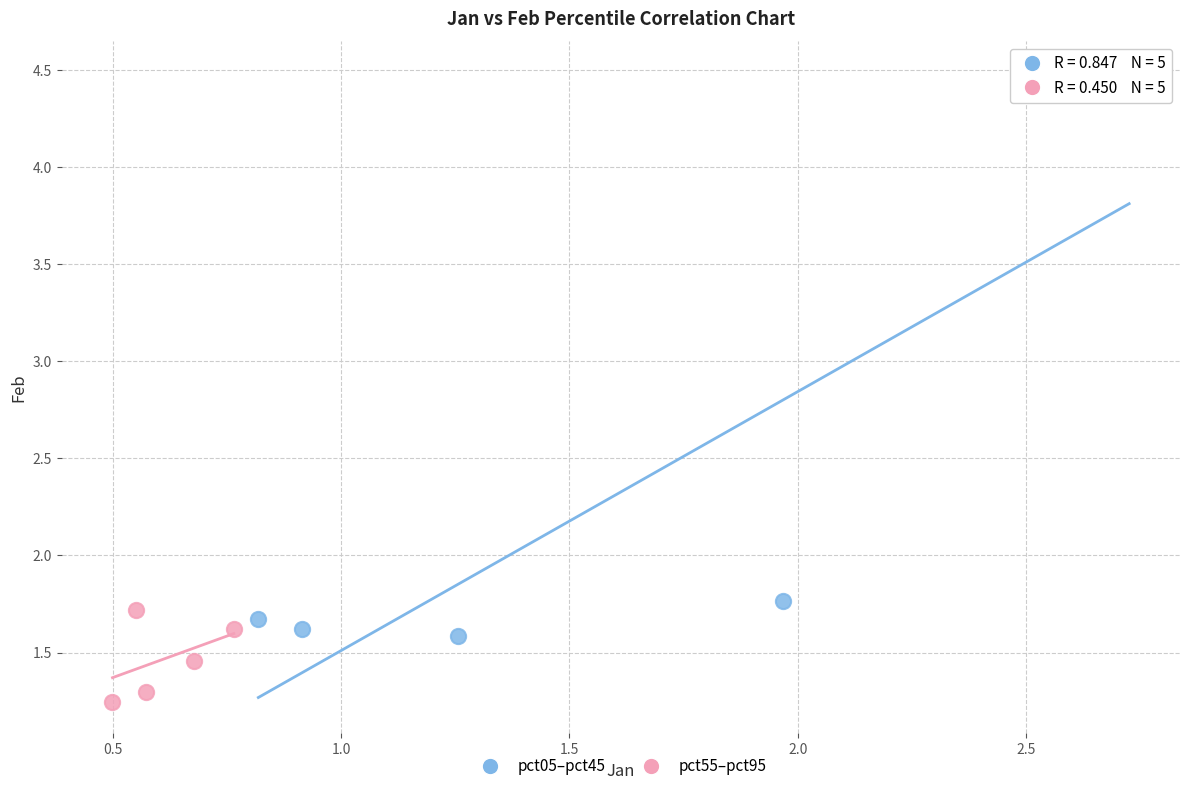

Which series reaches the maximum Y coordinate?

pct05–pct45